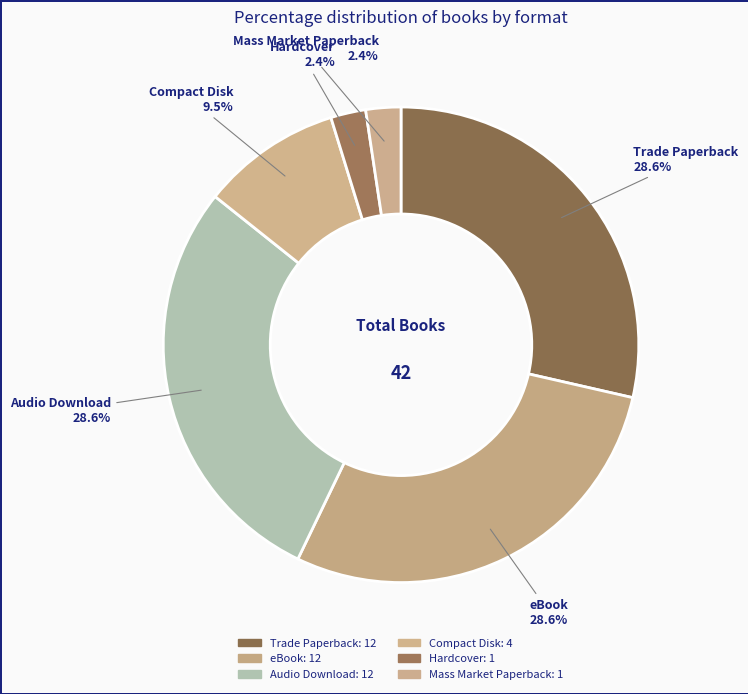

Combined, what portion of the pie is Mass Market Paperback and Compact Disk?

11.9%